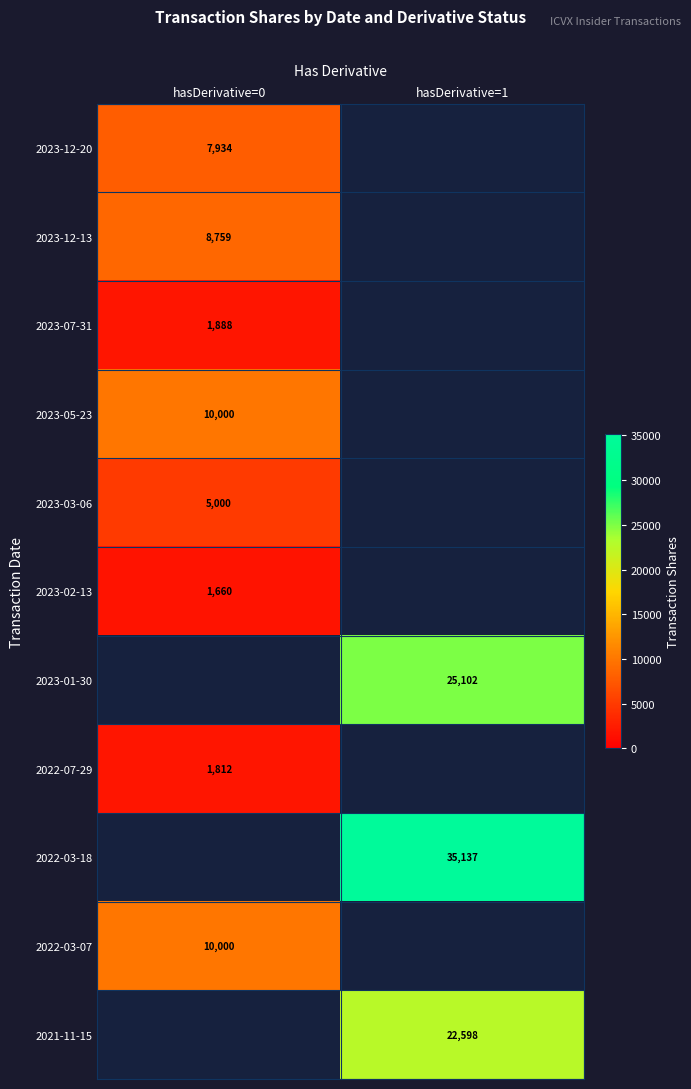

True or false: 2023-05-23 has a value of 14230 at hasDerivative=0.

False